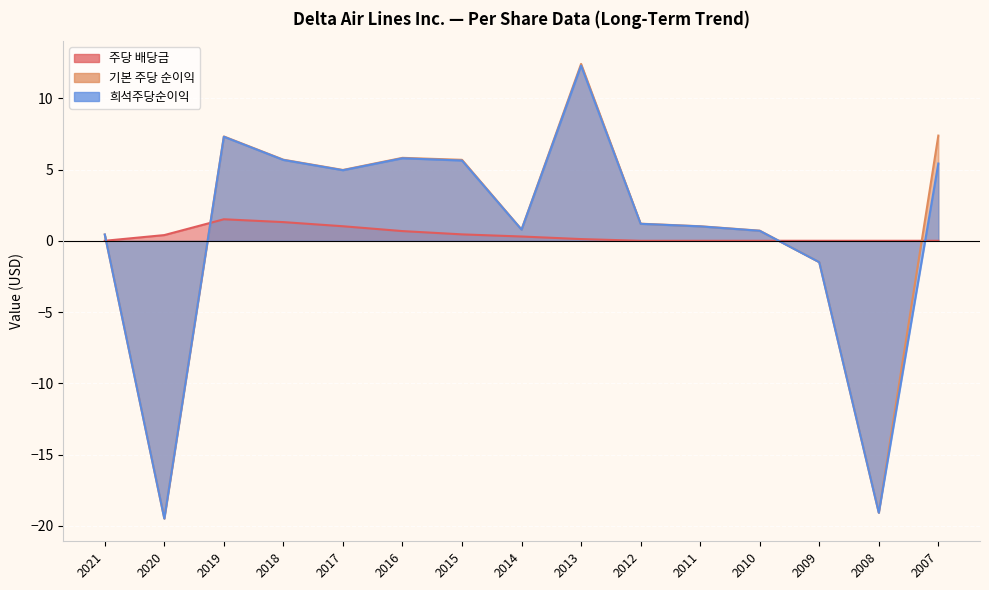

At which category is the sum across all series the highest?

2013